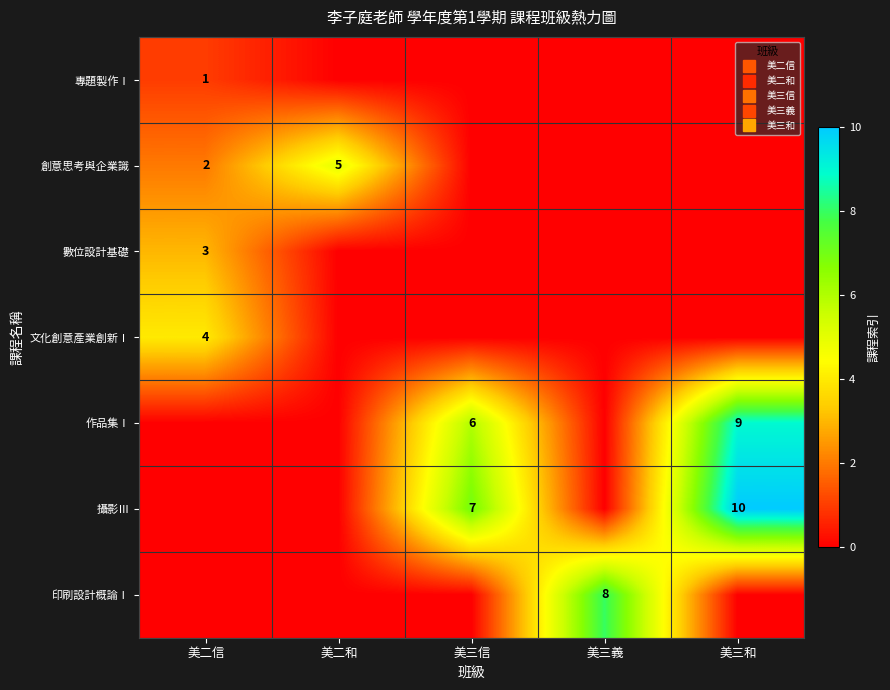

At which category is the sum across all series the highest?

美三和